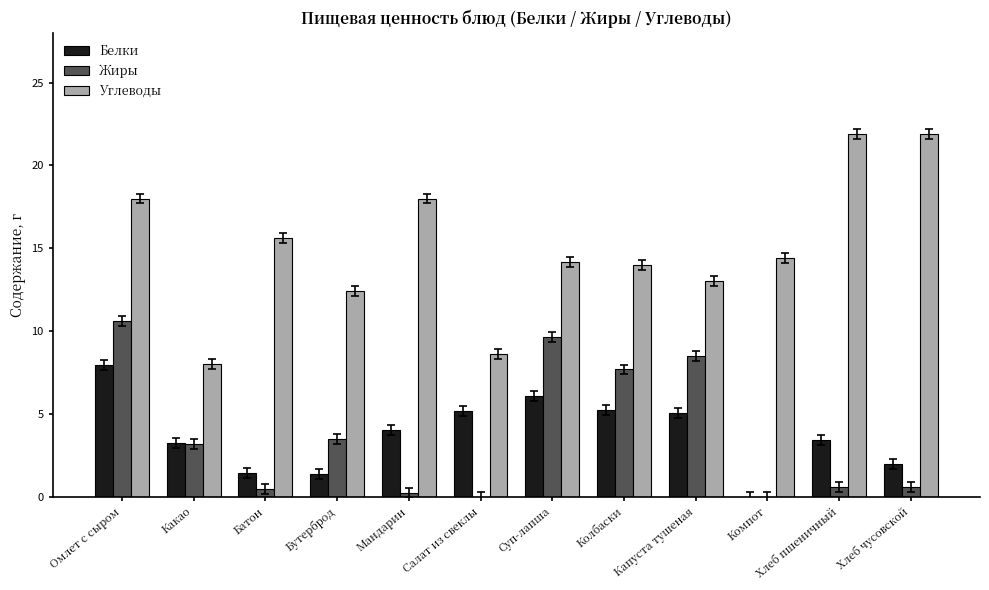

What is the total value across all series at Компот?

14.4